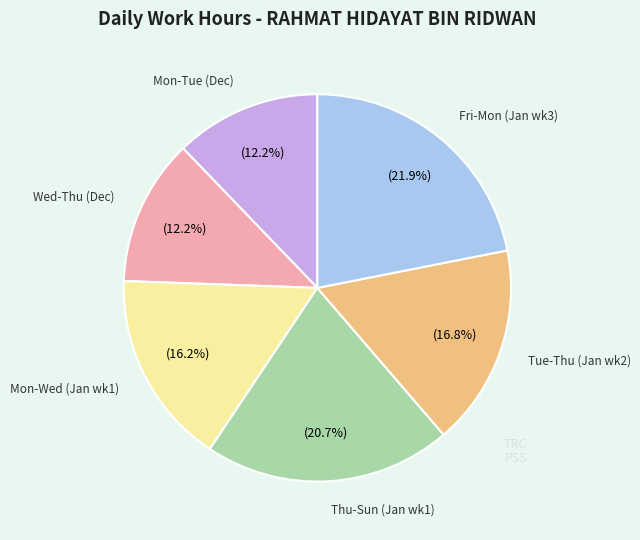

Is there any slice that represents more than half of the pie?

No